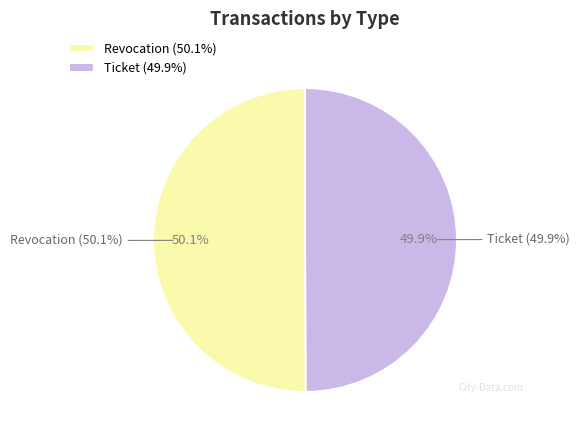

What is the change in value from Revocation to Ticket?

-5944672